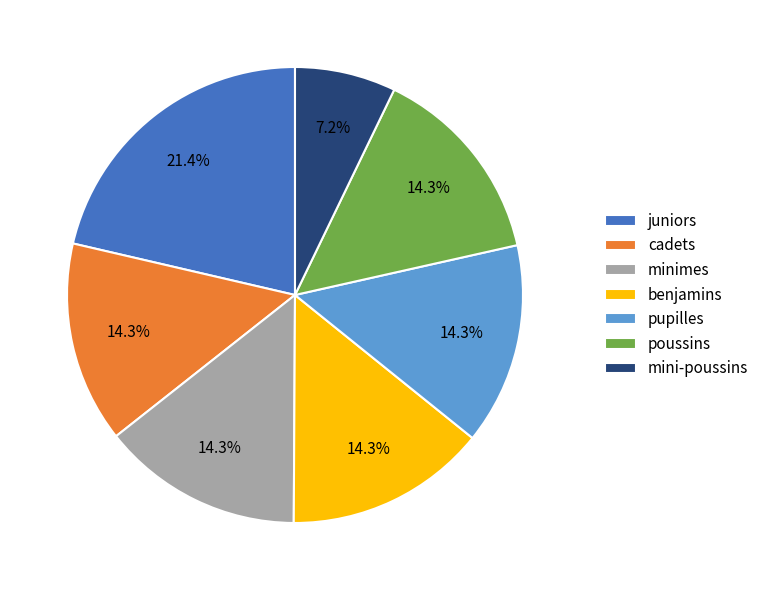

Approximately how many times larger is the value at pupilles compared to benjamins?

1.0